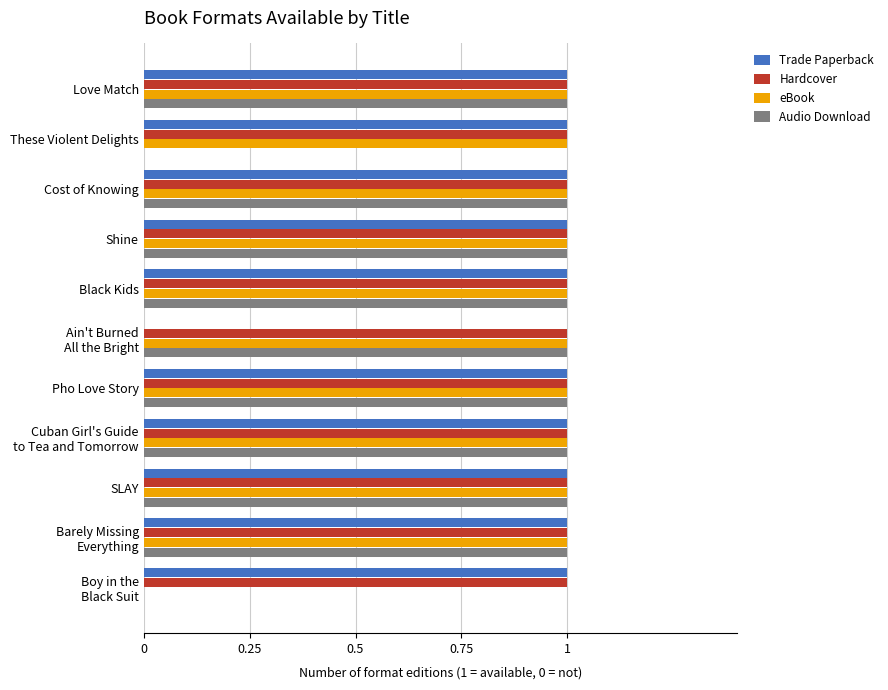

Which series has the largest total across all categories?

Hardcover